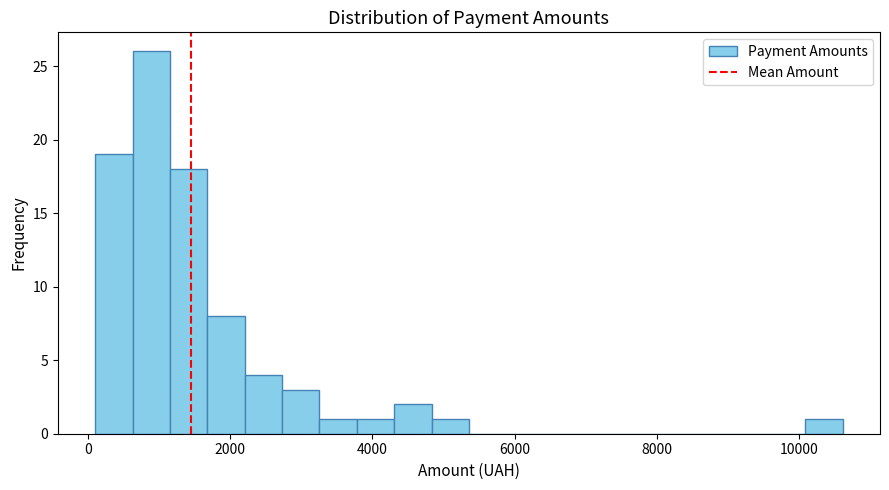

Read against the x-axis, roughly where is the centre of the tallest bar?

800